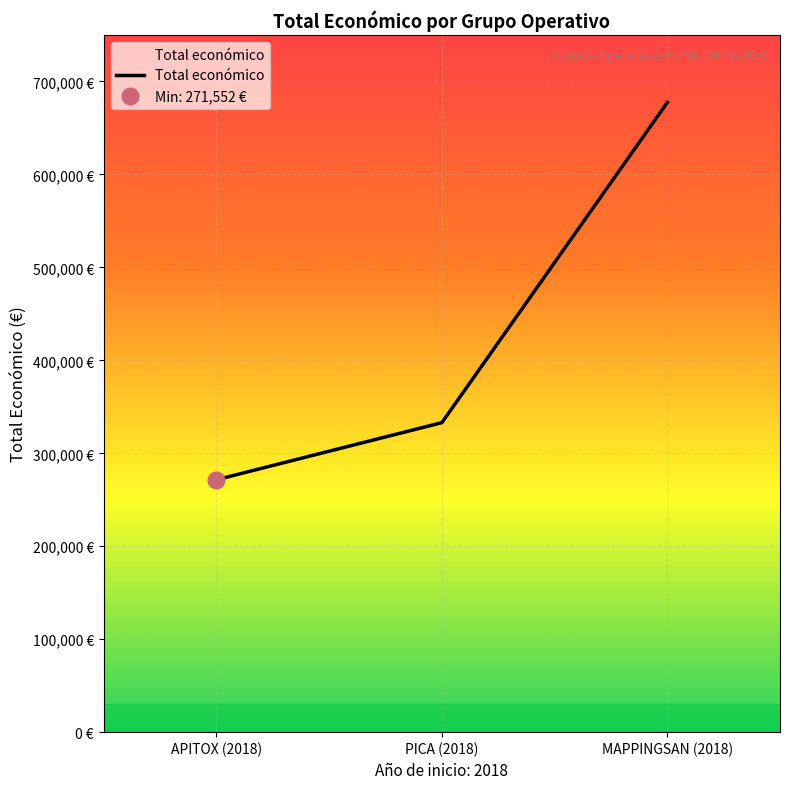

Reading right to left, what are all the values shown in this chart?

677425	333001	271552